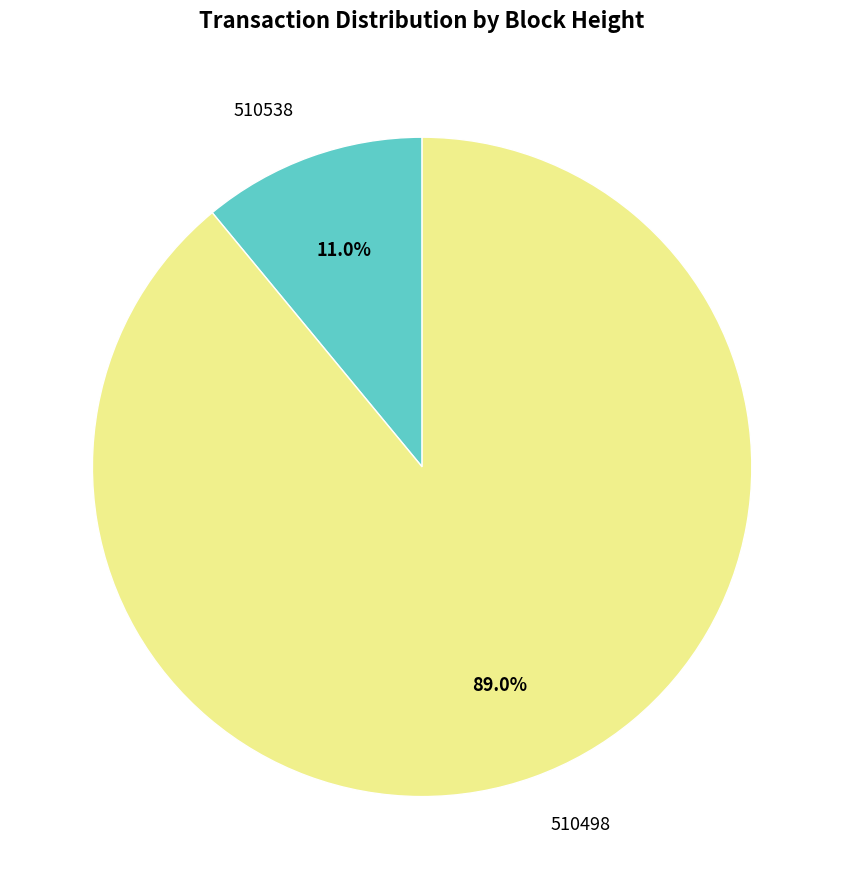

Is there a majority slice in this chart?

Yes